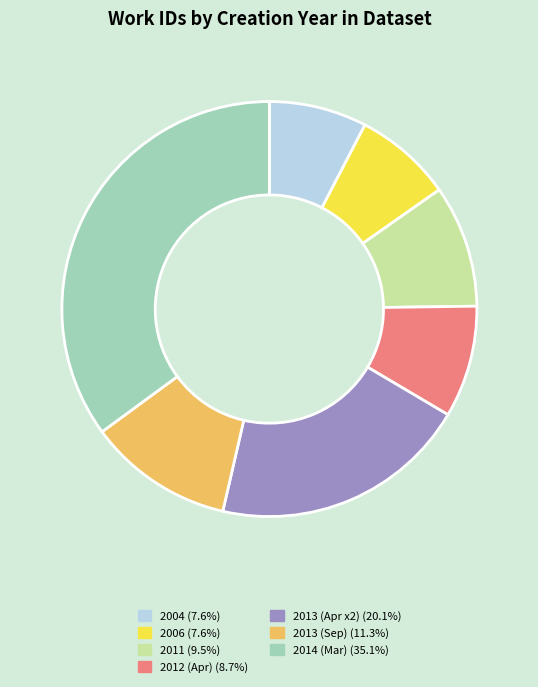

Does 2014 (Mar) (35.1%) represent more than half of the total?

No